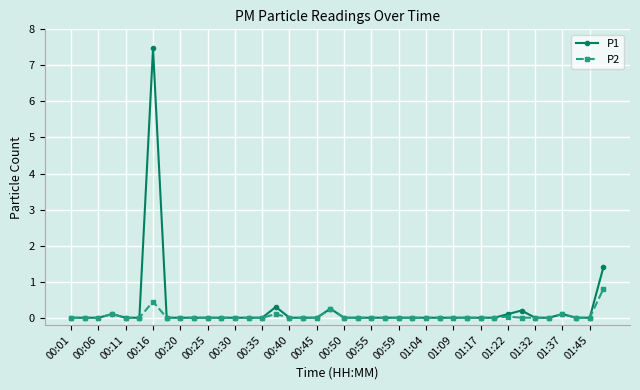

Rank the series by their maximum value, from highest to lowest.

P1, P2